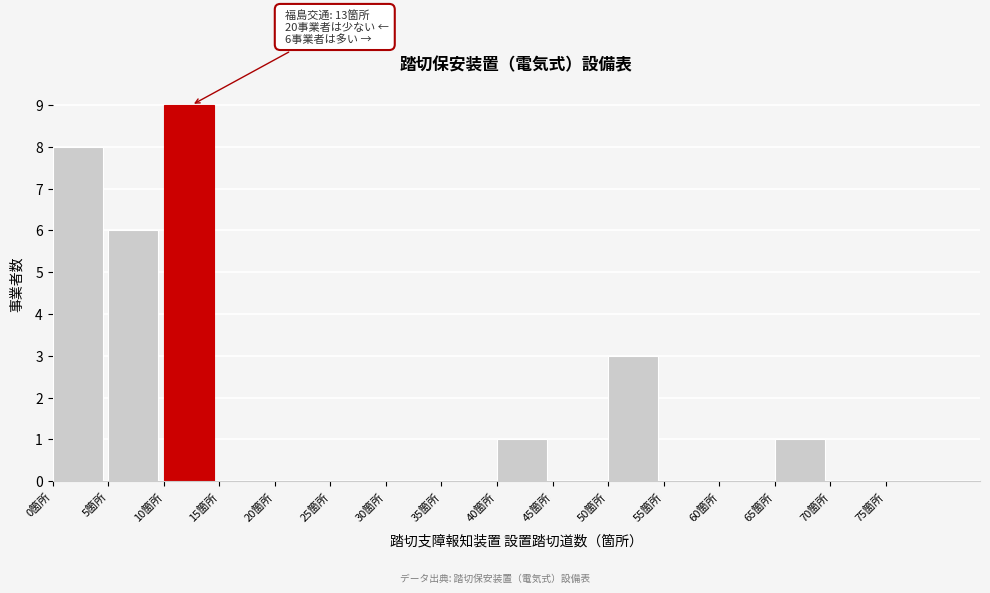

Over which range of the x-axis is the bar tallest?

10 to 15